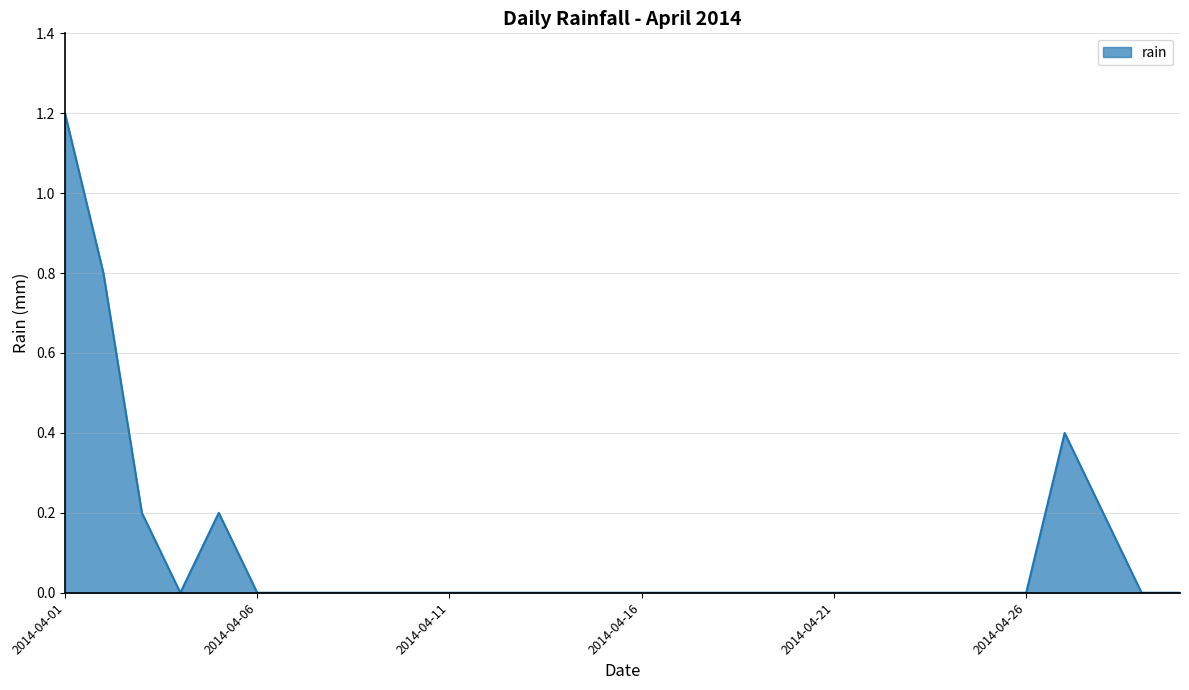

What is the maximum value shown in the chart?

1.2